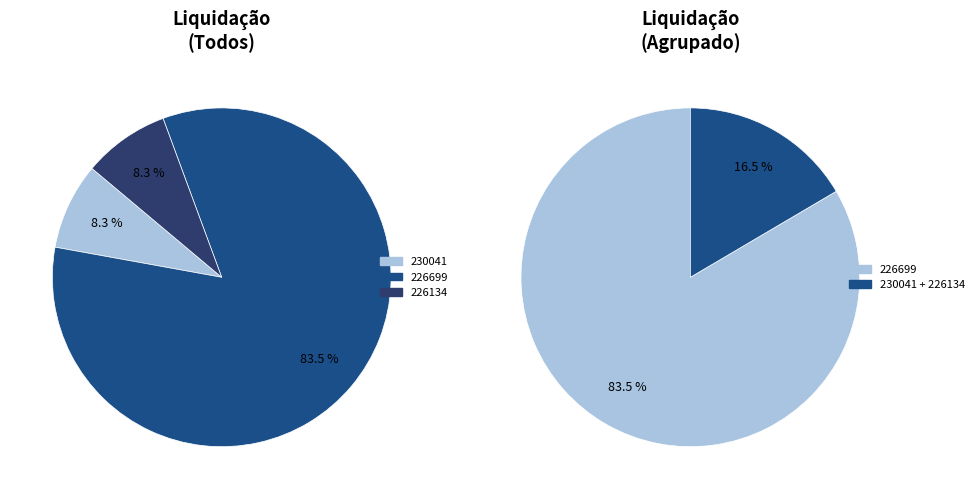

Which has a higher value, 230041 or 226699?

226699